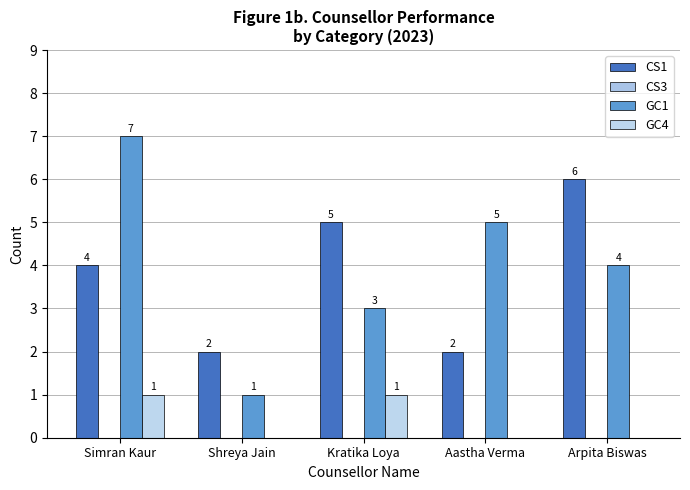

Reading left to right, extract all data points from this chart.

CS1: Simran Kaur=4	Shreya Jain=2	Kratika Loya=5	Aastha Verma=2	Arpita Biswas=6
CS3: Simran Kaur=0	Shreya Jain=0	Kratika Loya=0	Aastha Verma=0	Arpita Biswas=0
GC1: Simran Kaur=7	Shreya Jain=1	Kratika Loya=3	Aastha Verma=5	Arpita Biswas=4
GC4: Simran Kaur=1	Shreya Jain=0	Kratika Loya=1	Aastha Verma=0	Arpita Biswas=0